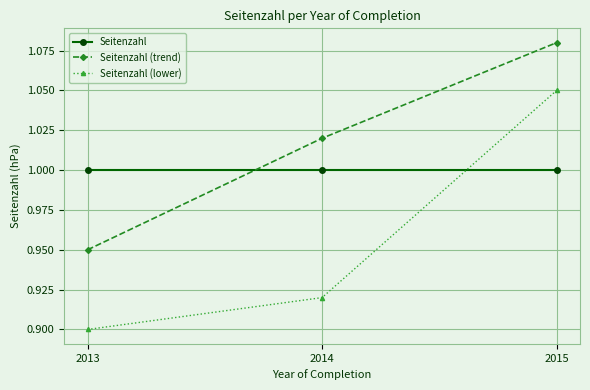

What is the total value across all series at 2014?

2.9